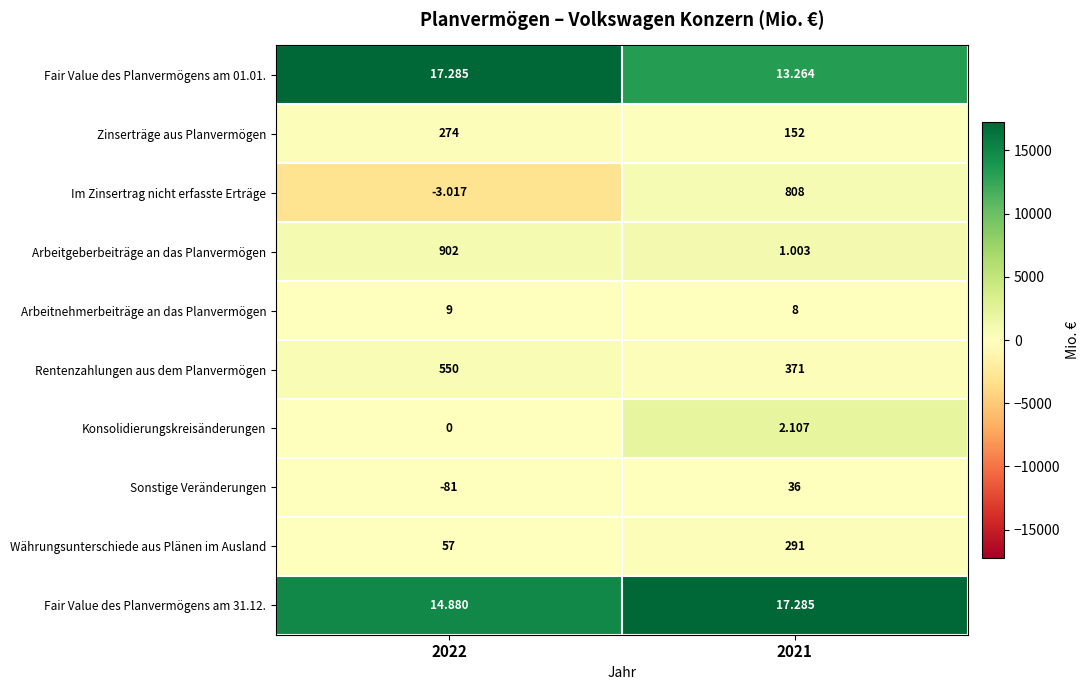

What is the difference between the highest and lowest values at 2021?

807.0